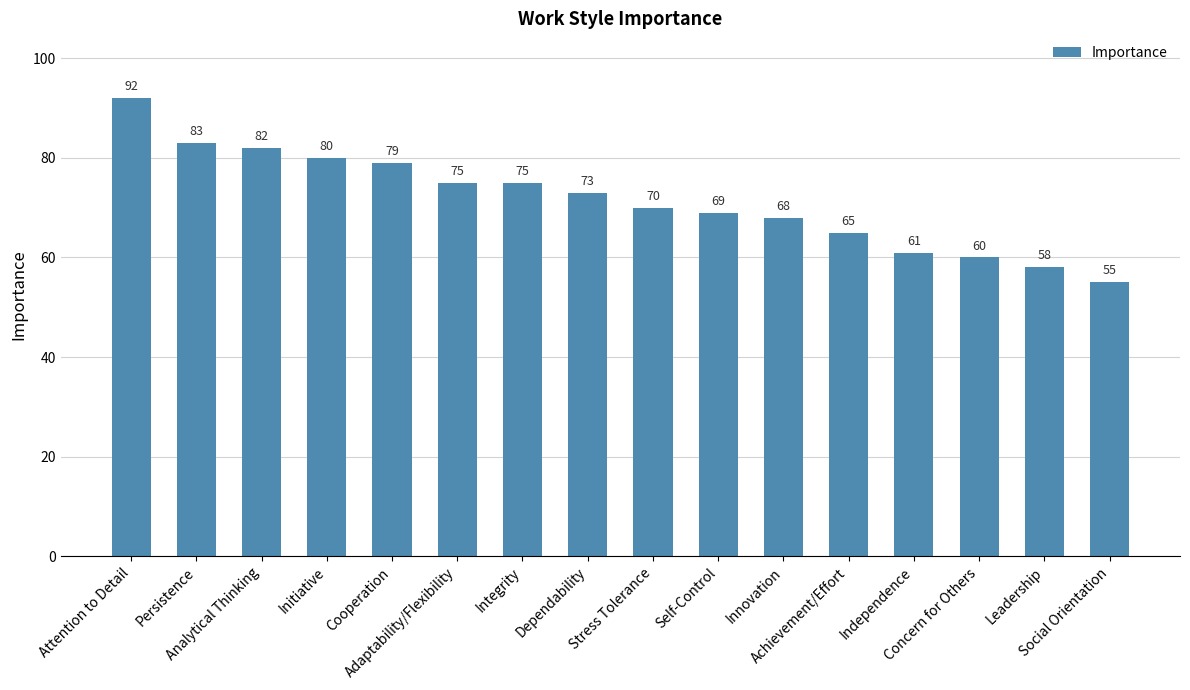

Does the chart contain stacked bars?

No